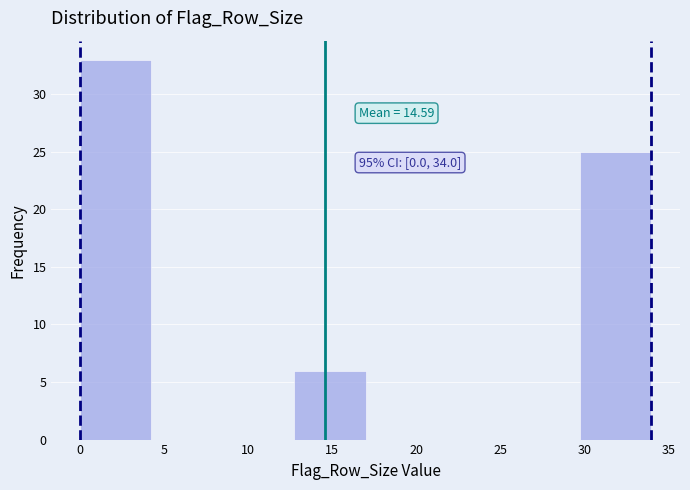

Which range on the x-axis has the tallest bar?

0.00 to 4.25